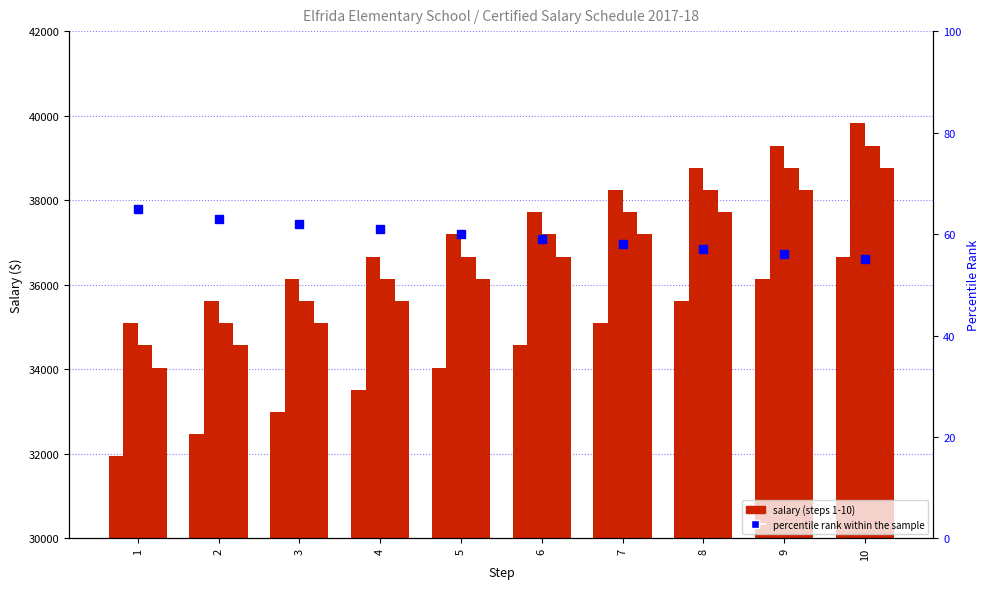

Are the bars grouped side by side (vs. stacked)?

Yes